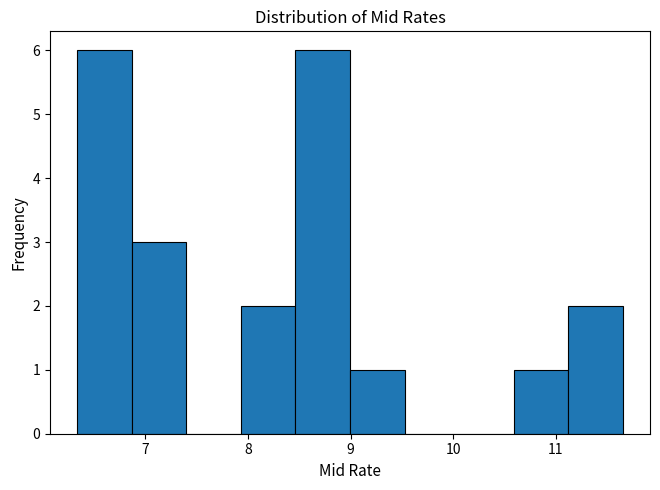

Reading left to right, list every bar in this chart as the range it spans on the x-axis followed by its height. Neither the bar edges nor the heights are printed on the chart, so give them approximately, as read against the axes.

6.3 to 6.9: 6
6.9 to 7.4: 3
7.4 to 7.9: 0
7.9 to 8.5: 2
8.5 to 9.0: 6
9.0 to 9.5: 1
9.5 to 10.1: 0
10.1 to 10.6: 0
10.6 to 11.1: 1
11.1 to 11.7: 2